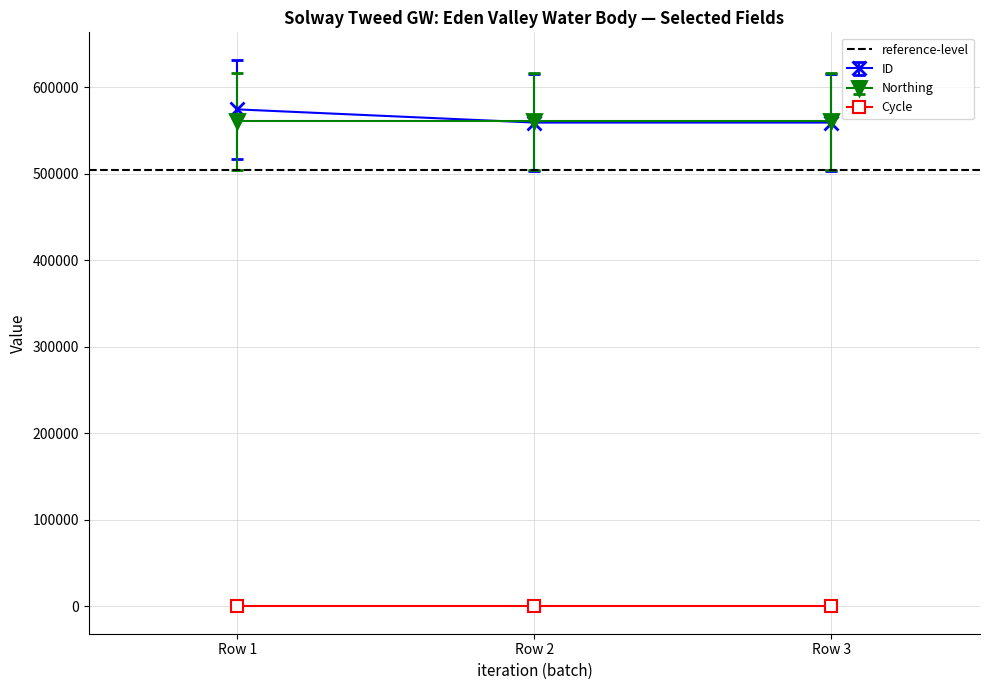

List the series in order of their peak value, lowest first.

Cycle, Northing, ID